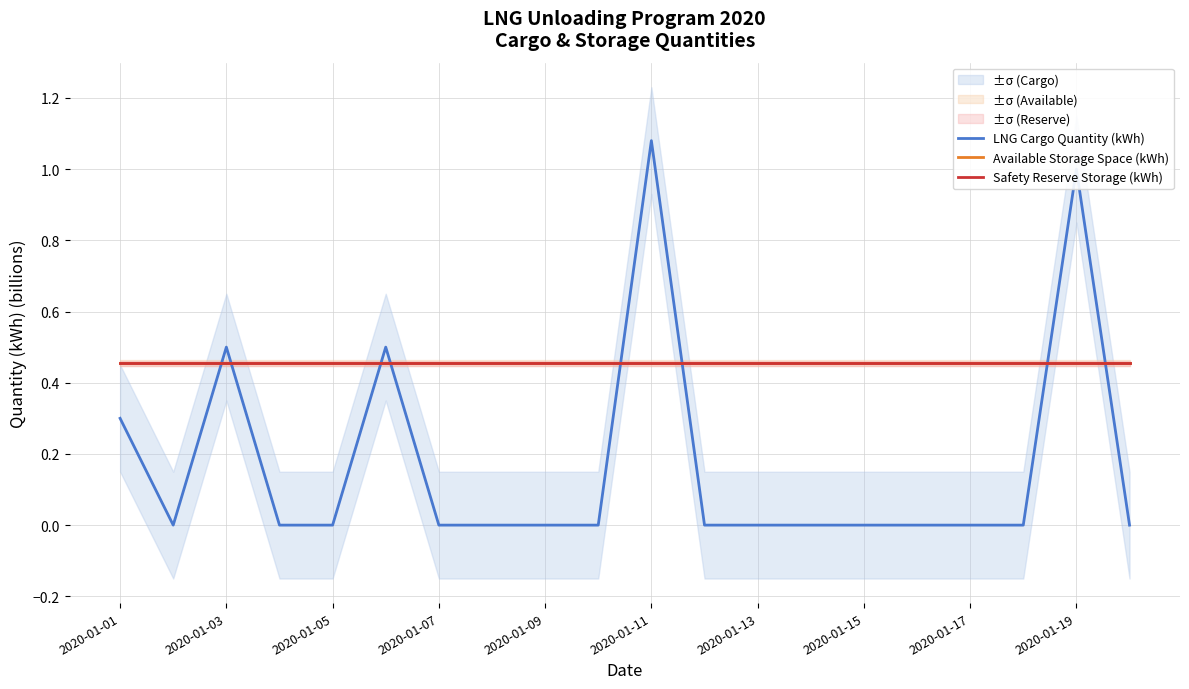

True or false: Available Storage Space (kWh) has more than 0 points higher than both neighbors.

False